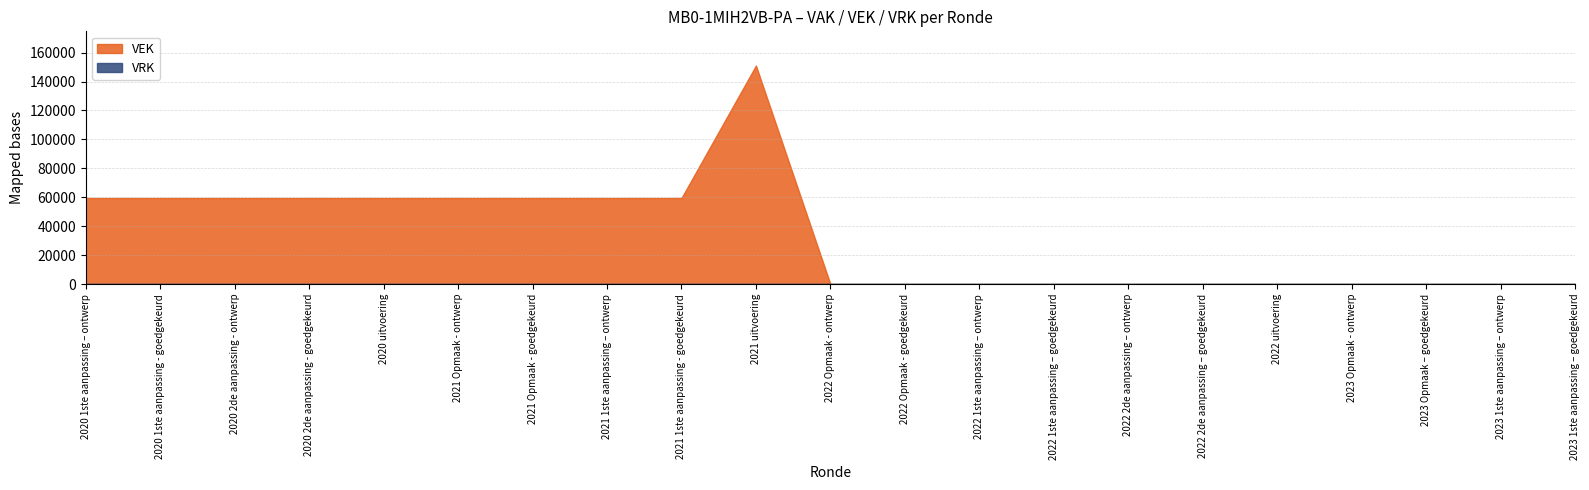

Which category has the lowest value across all series?

2022 Opmaak - ontwerp